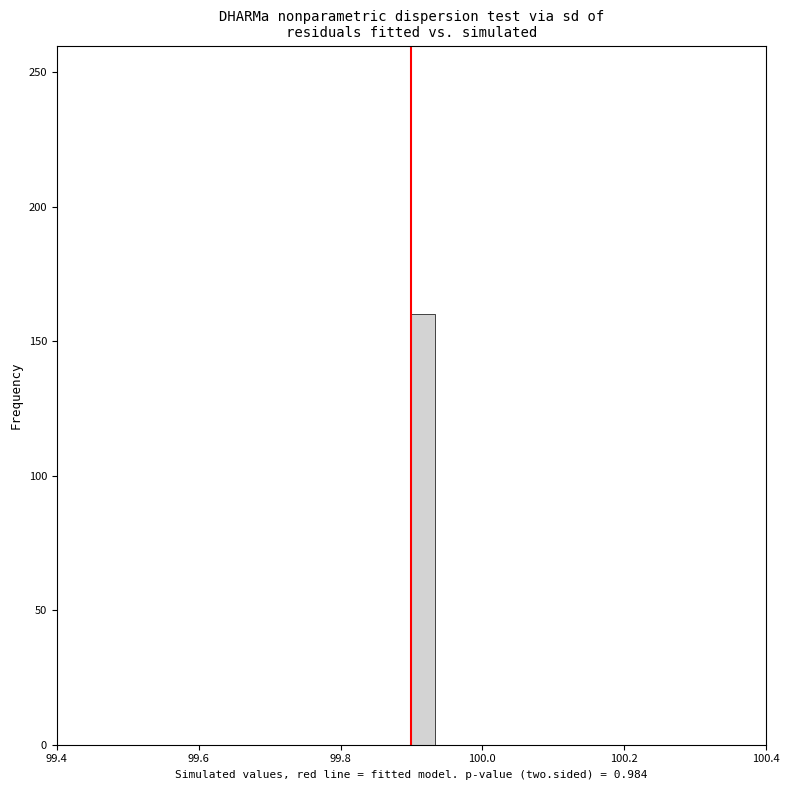

Read against the x-axis, roughly where is the centre of the tallest bar?

99.92